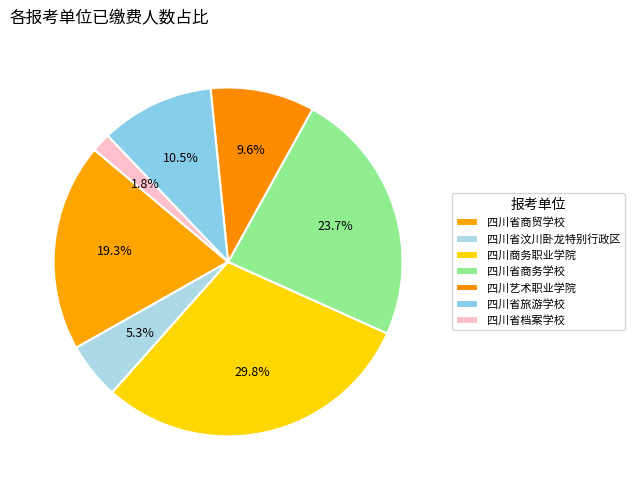

How many segments does this pie chart have?

7